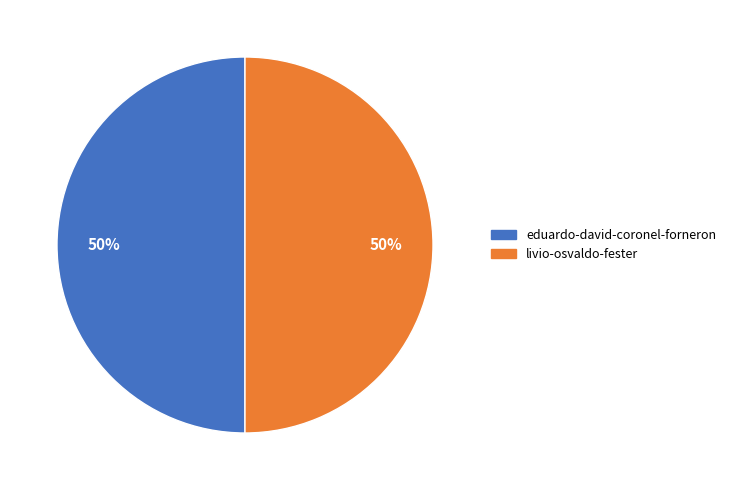

Approximately how many times larger is the value at eduardo-david-coronel-forneron compared to livio-osvaldo-fester?

1.0